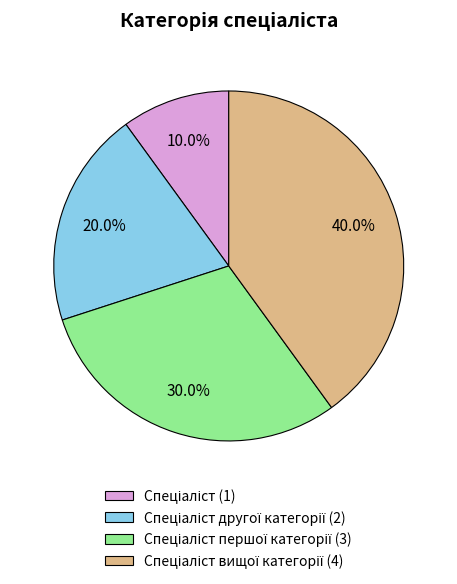

Is there a majority slice in this chart?

No